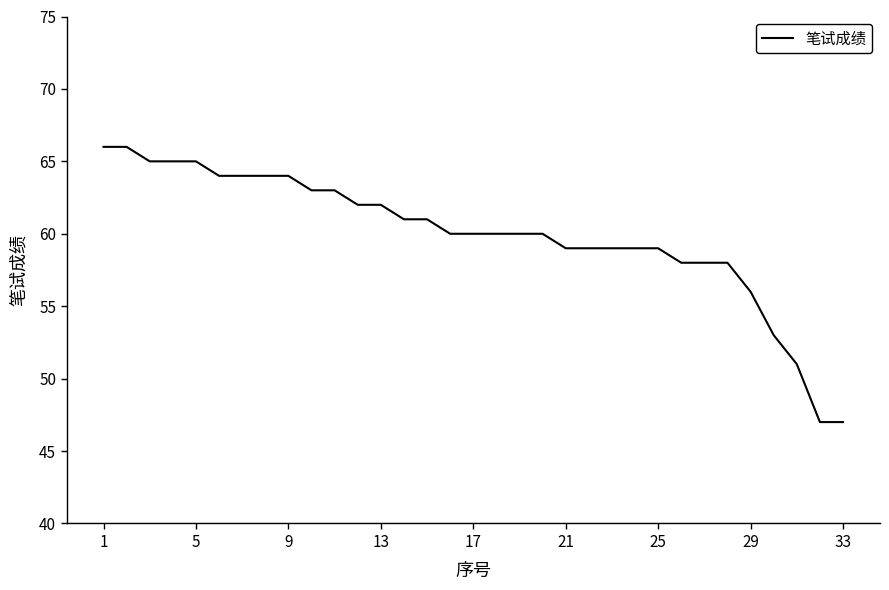

What is the smallest value displayed?

47